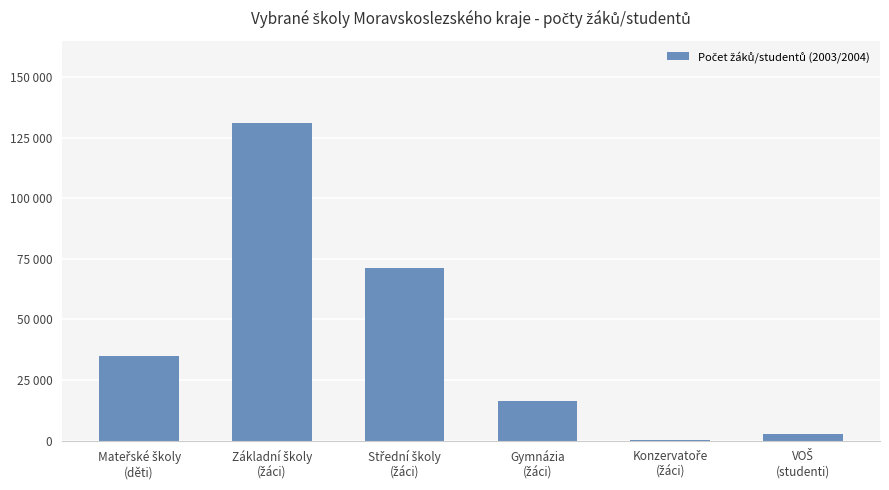

What is the value of the 2nd bar from the left?

131061